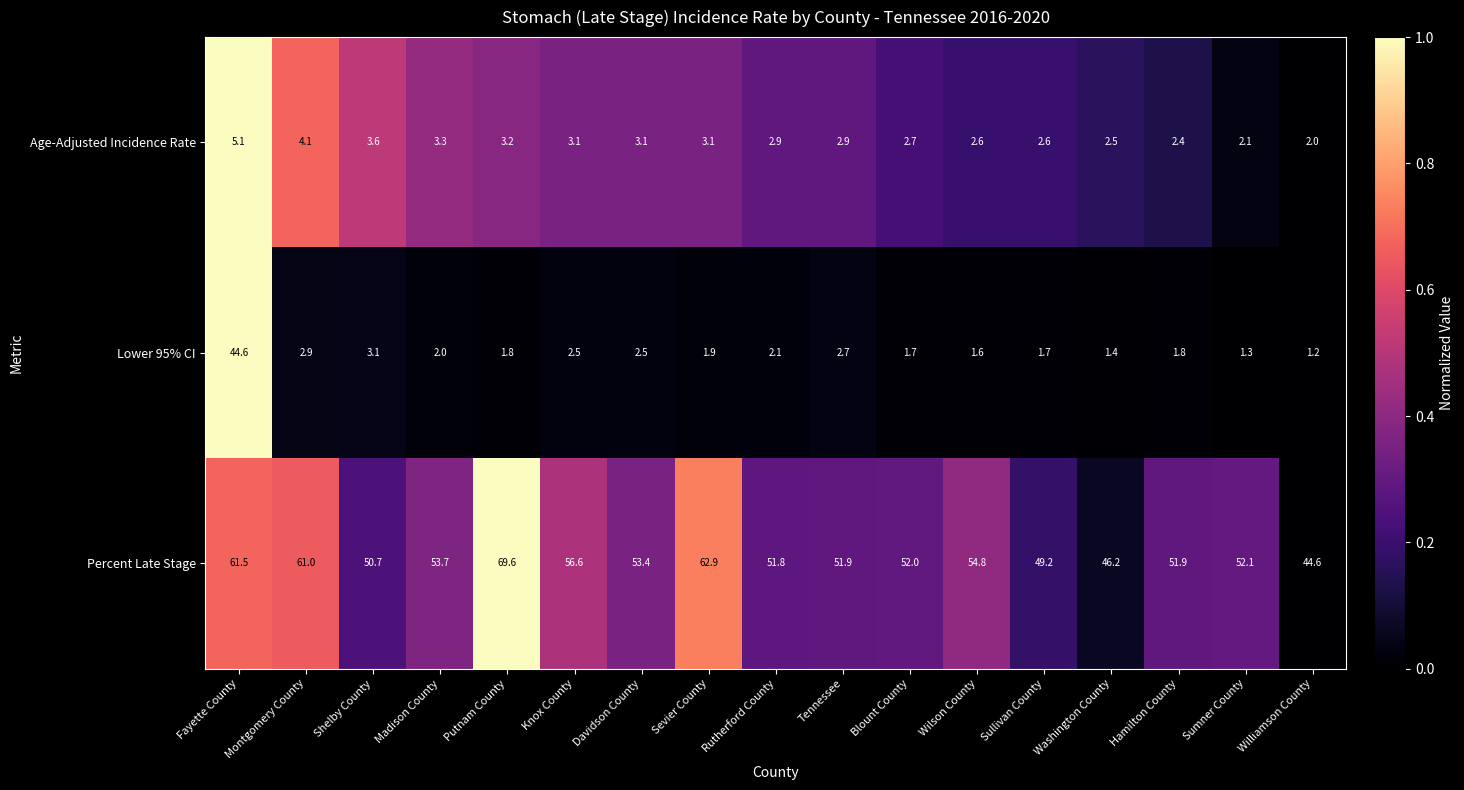

Which series has the widest spread of values?

Lower 95% CI